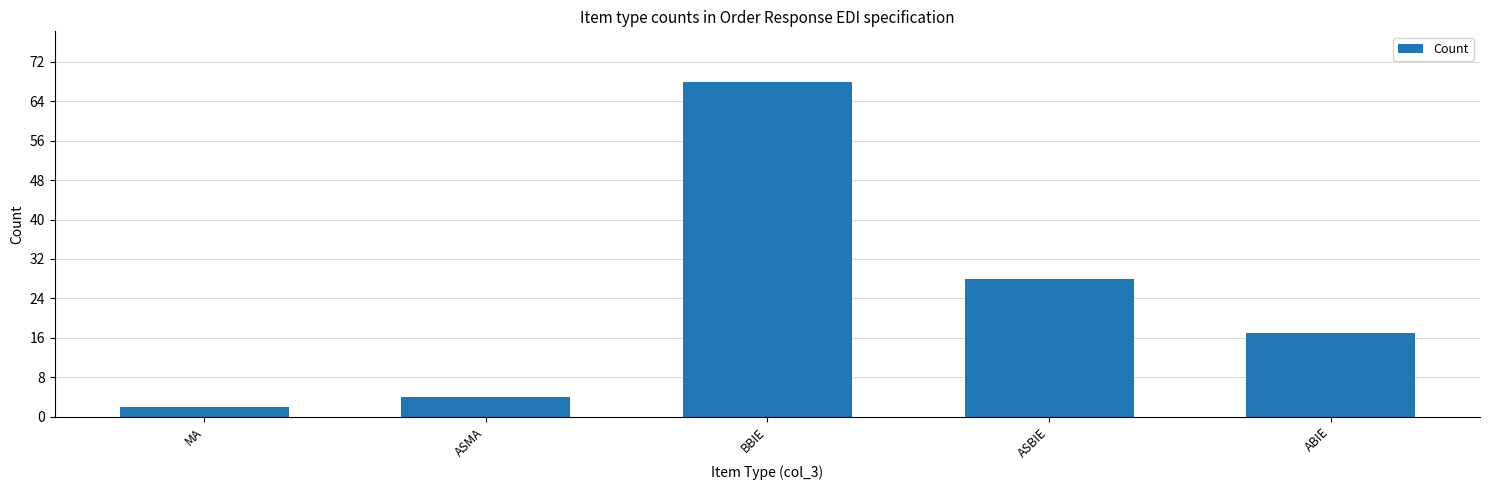

At which label is the value closest to 35?

ASBIE